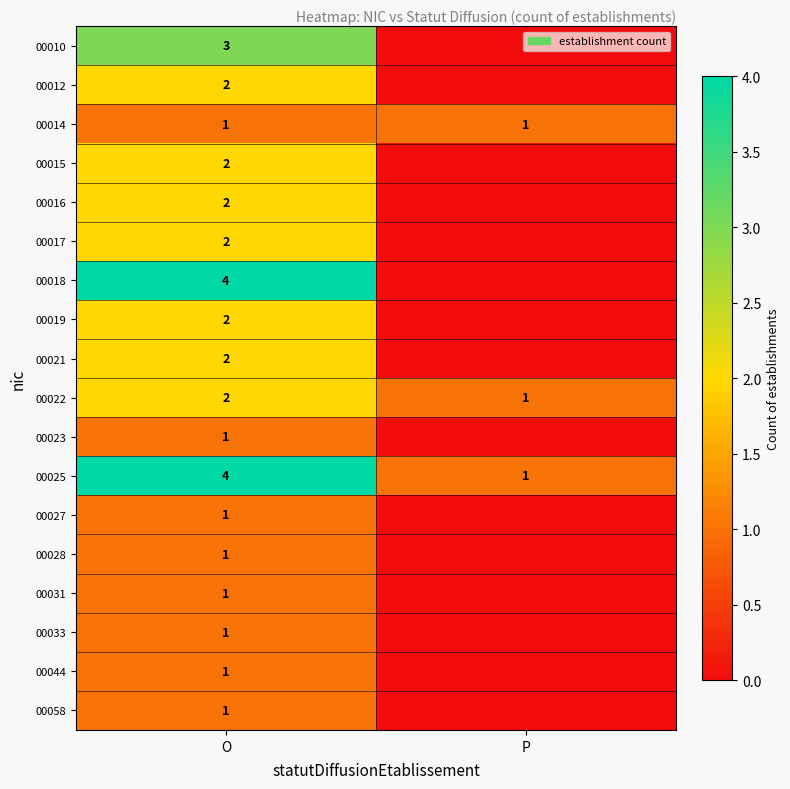

What is the total value across all series at O?

33